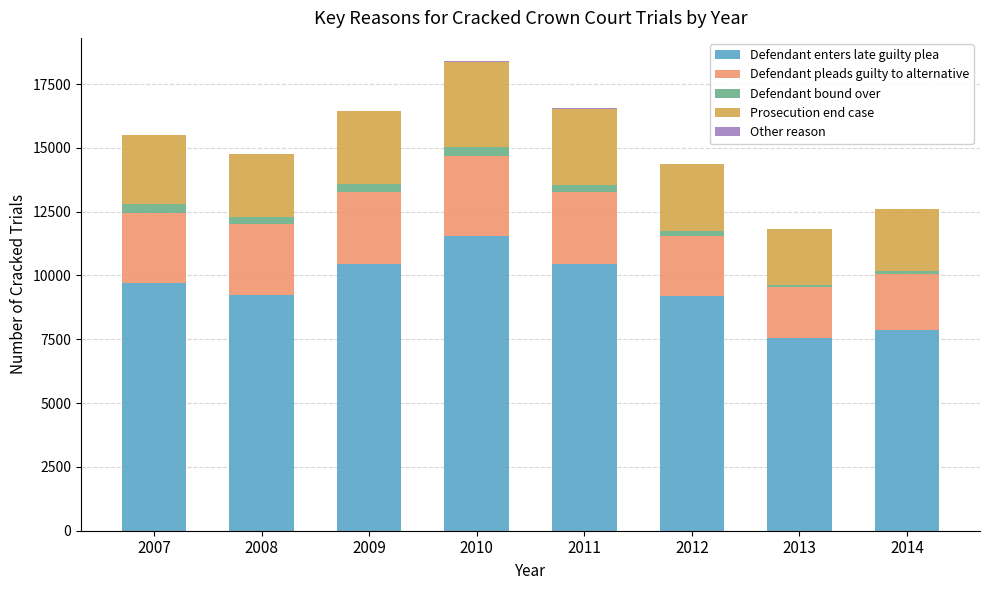

Are the bars horizontal?

No